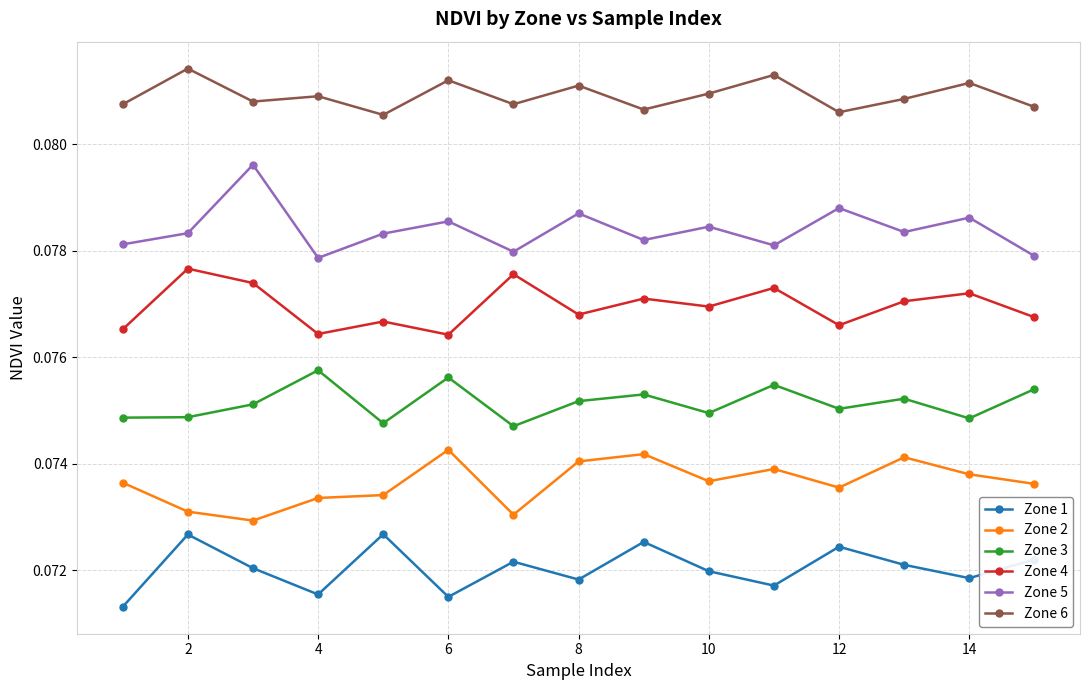

Which series has the largest total across all categories?

Zone 6